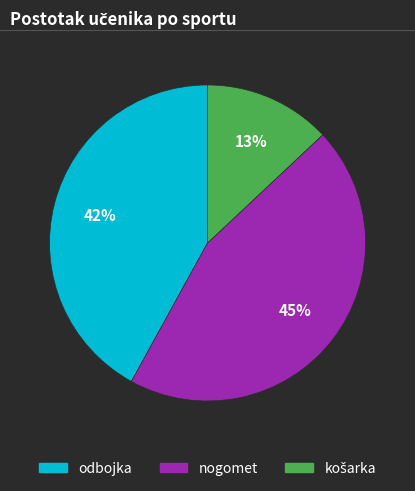

To the nearest percent, what percentage of the pie is odbojka?

42%